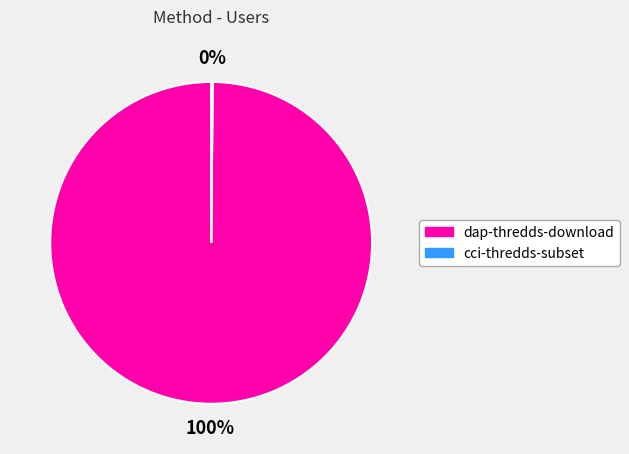

The dap-thredds-download slice represents 100% of the pie. True or false?

True